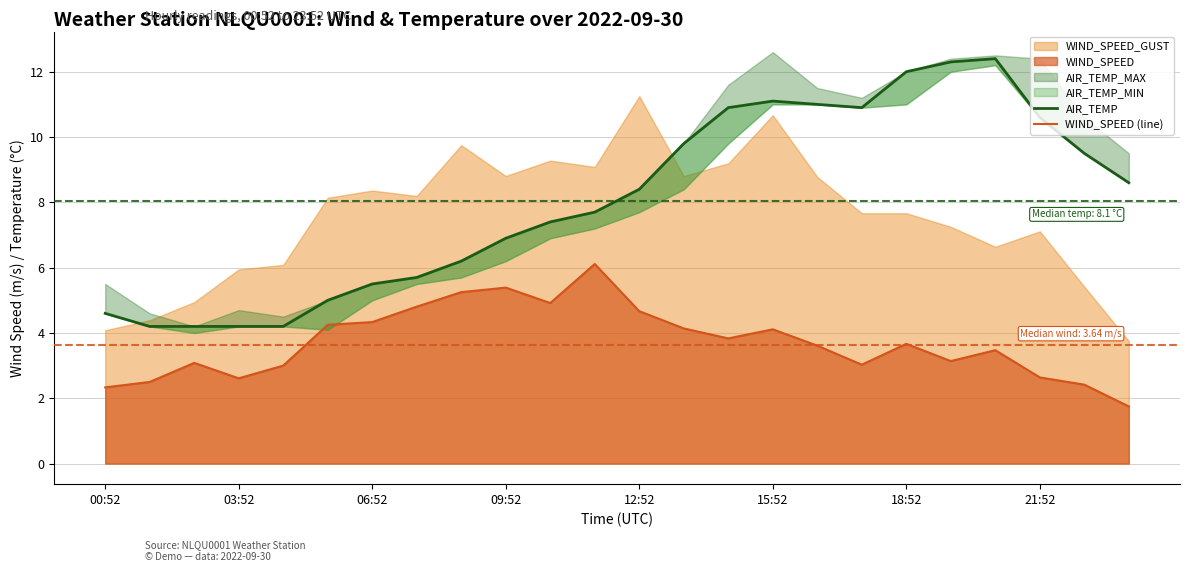

What is the maximum value for WIND_SPEED (line)?

6.1